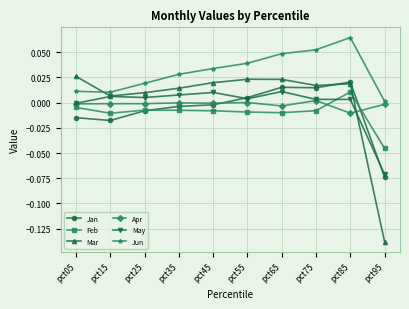

True or false: Mar has more than 0 points higher than both neighbors.

True